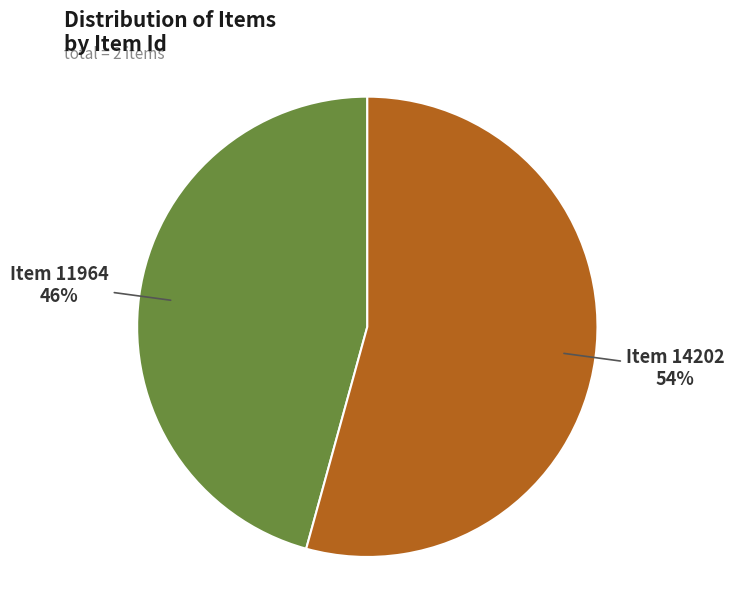

To the nearest percent, what is the average slice percentage?

50%